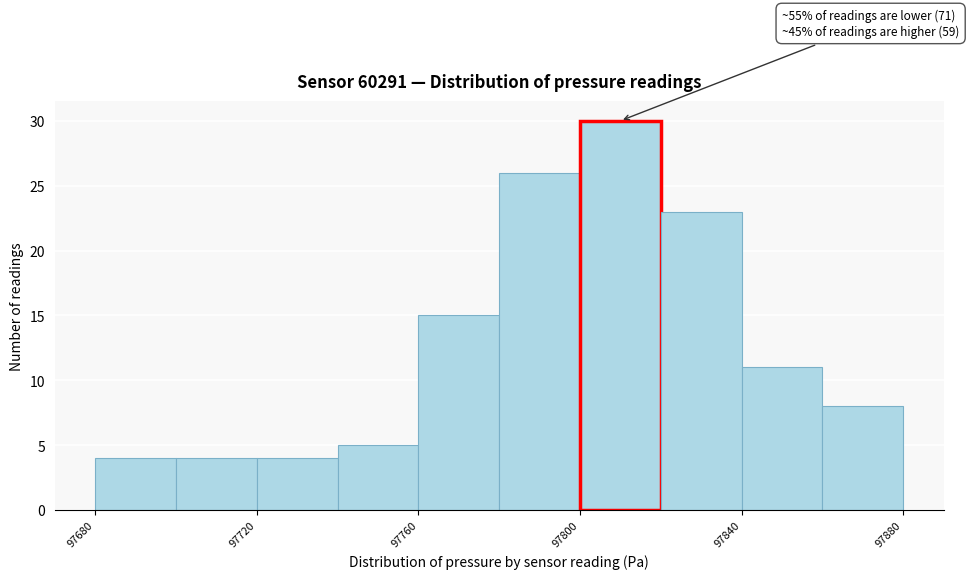

Which range on the x-axis has the tallest bar?

97800 to 97820